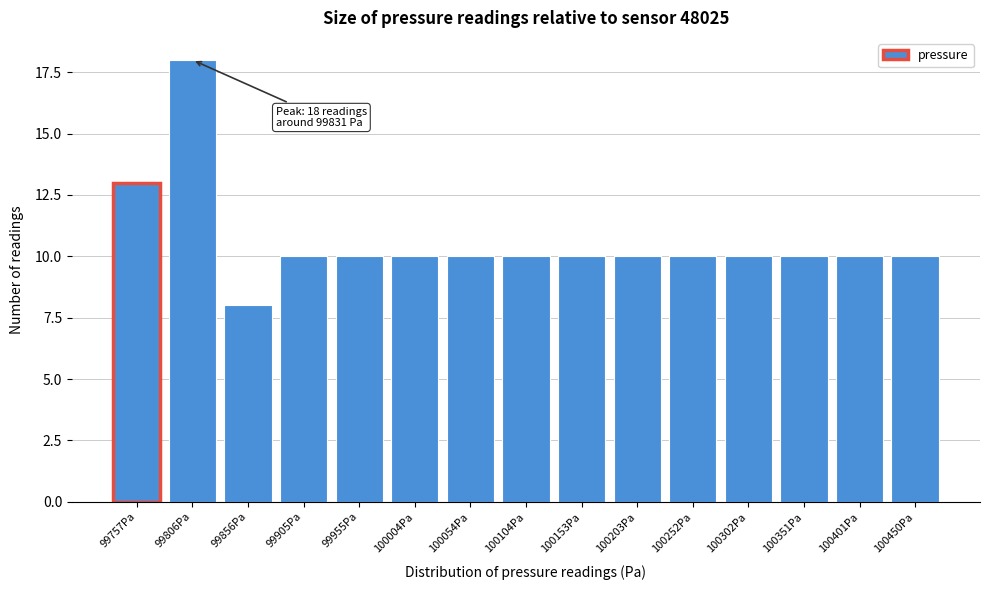

Reading right to left, what are all the values shown in this chart?

10	10	10	10	10	10	10	10	10	10	10	10	8	18	13